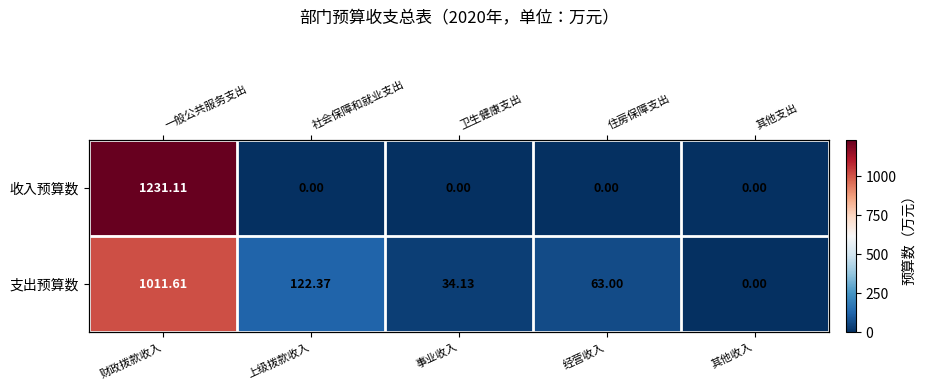

True or false: 支出预算数 has a value of 429.5 at 其他收入.

False